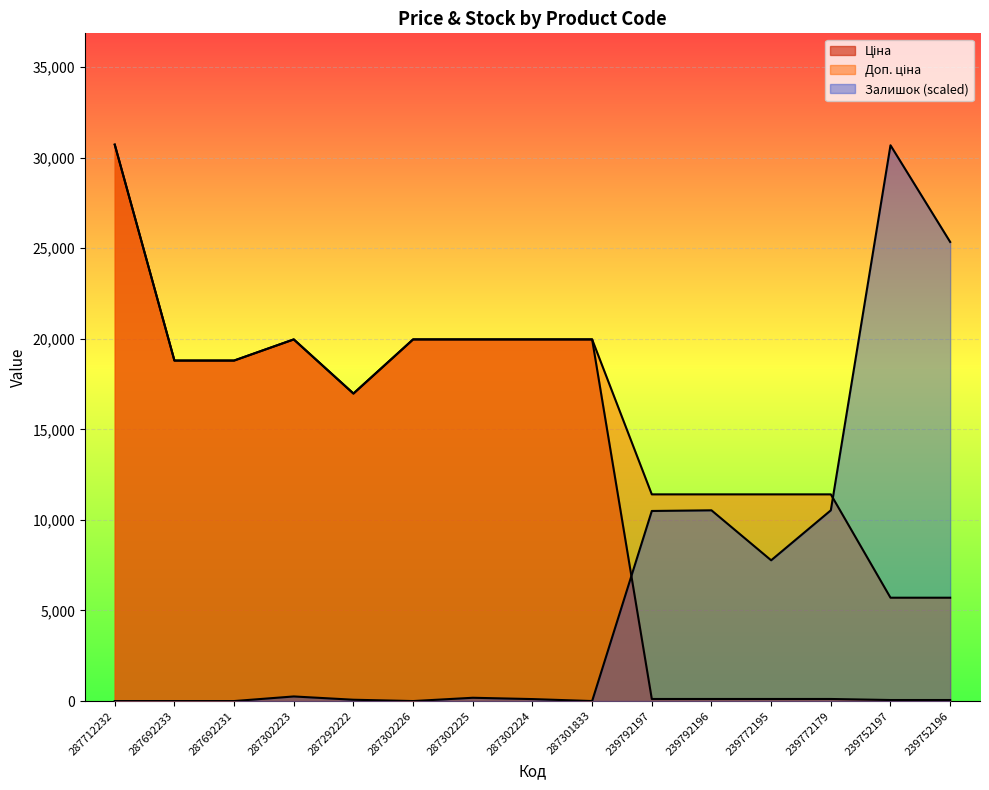

At which category does Ціна reach its first local peak?

287302223